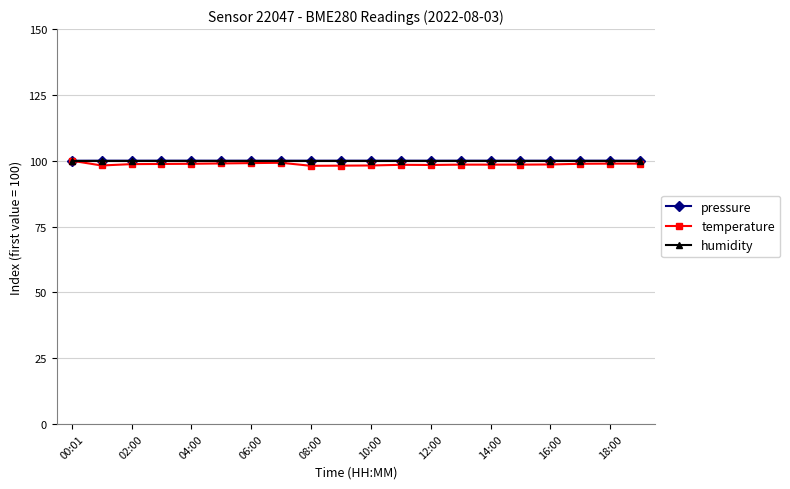

Which series has the largest range (max minus min)?

temperature